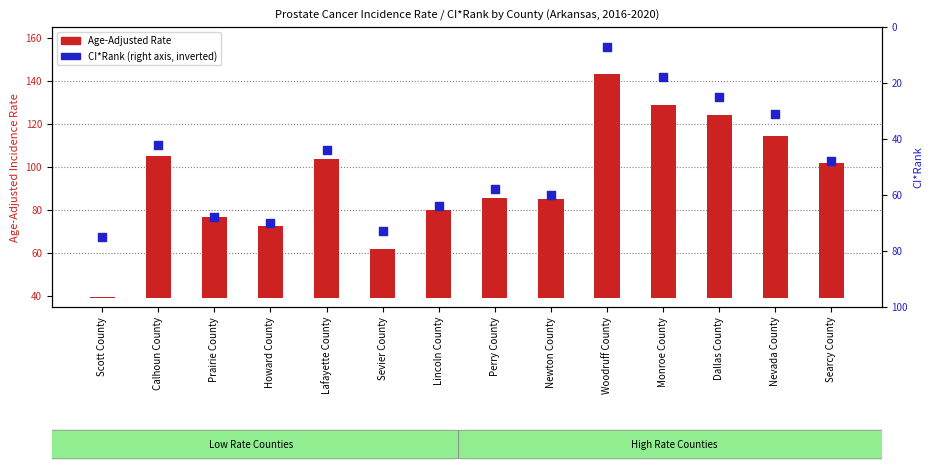

Which series reaches the maximum Y coordinate?

Age-Adjusted Rate